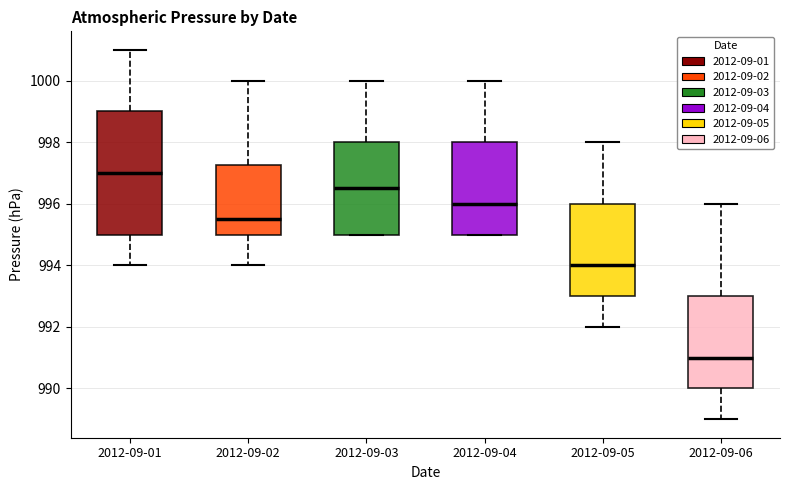

Which box's median line is the lowest?

2012-09-06